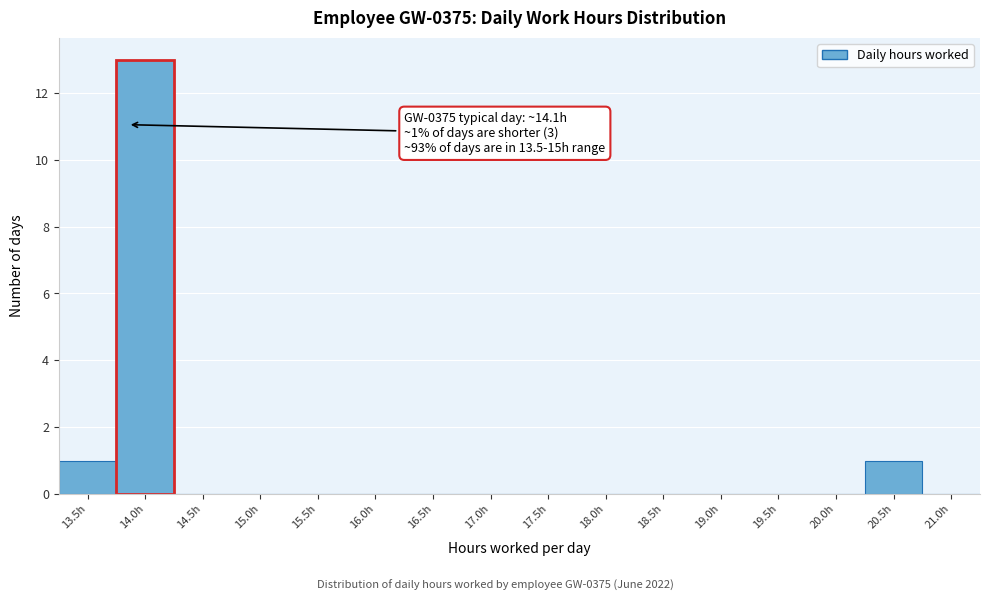

Reading right to left, what are all the values shown in this chart?

21.0h=0	20.5h=1	20.0h=0	19.5h=0	19.0h=0	18.5h=0	18.0h=0	17.5h=0	17.0h=0	16.5h=0	16.0h=0	15.5h=0	15.0h=0	14.5h=0	14.0h=13	13.5h=1